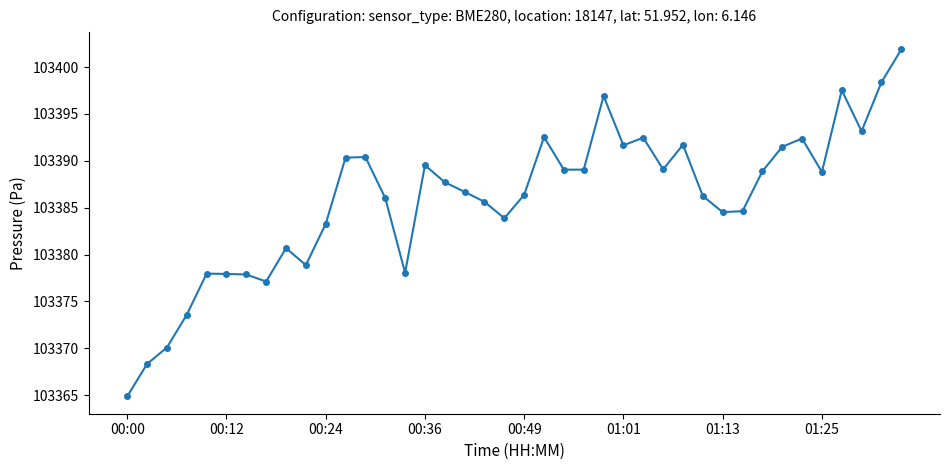

True or false: there are more than 0 points higher than both neighbors.

True